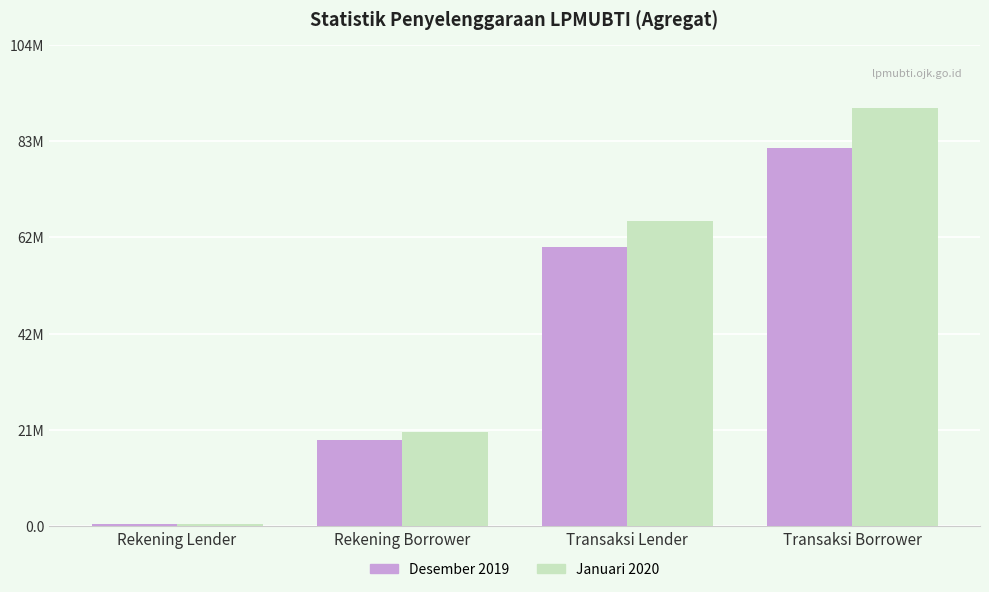

The value of Januari 2020 at Transaksi Lender is 97427918. True or false?

False